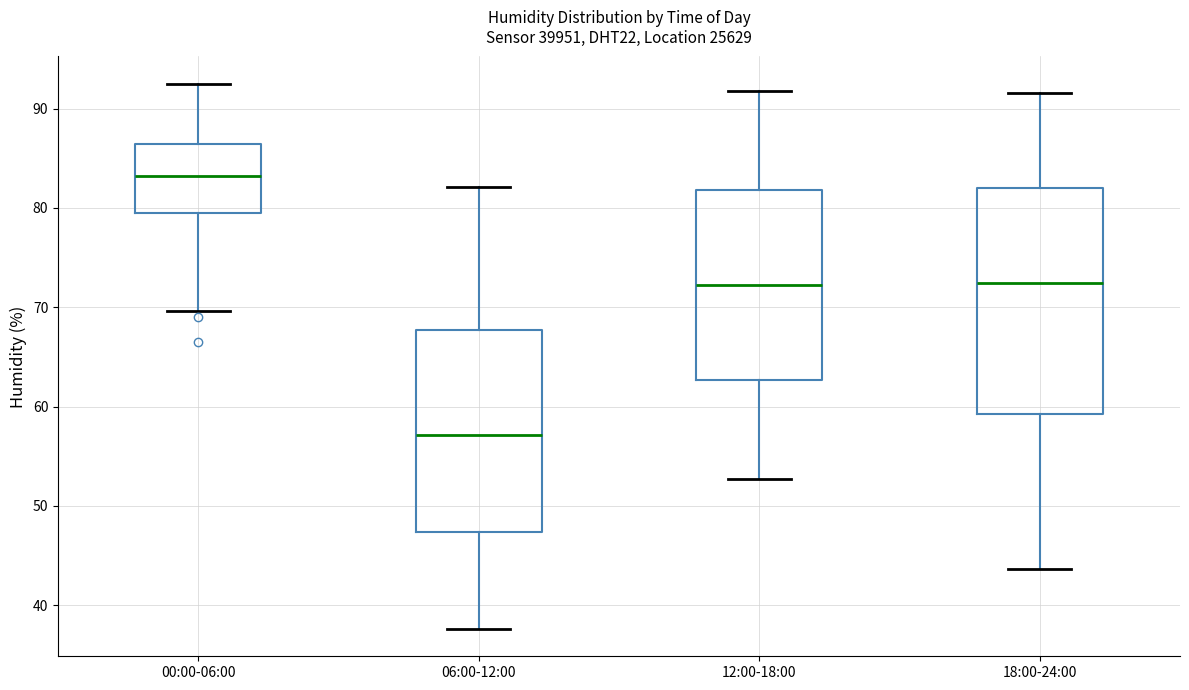

Reading left to right, read every box against the y-axis: the position of its median line, the range the box covers, and the ends of its whiskers. The values are not printed on the chart, so give them approximately, as read against the axis.

00:00-06:00: median 83, box 80 to 86, whiskers 70 to 93
06:00-12:00: median 57, box 47 to 68, whiskers 38 to 82
12:00-18:00: median 72, box 63 to 82, whiskers 53 to 92
18:00-24:00: median 72, box 59 to 82, whiskers 44 to 92